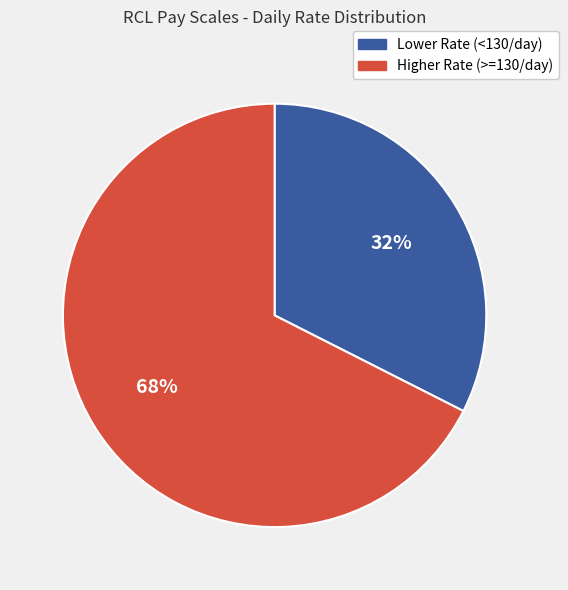

The Higher Rate (>=130/day) slice represents 68% of the pie. True or false?

True